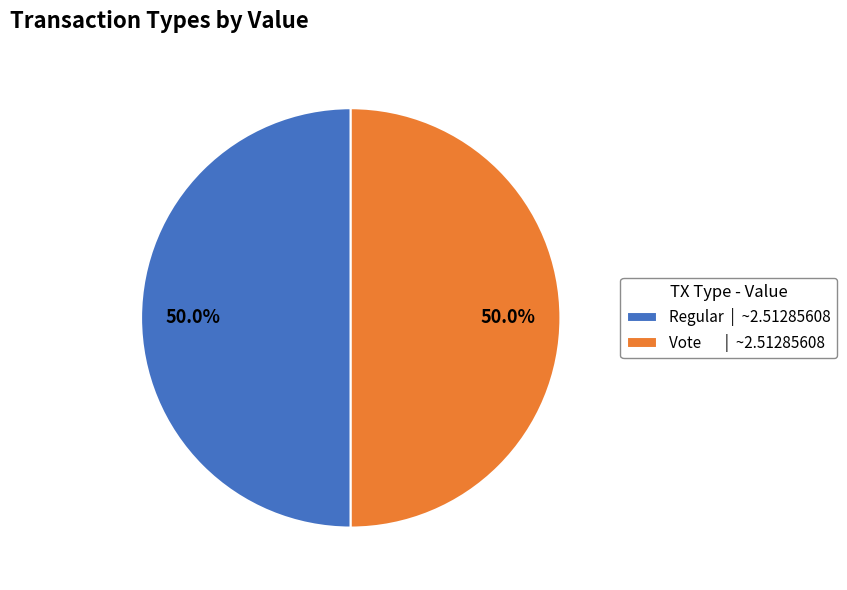

Count the number of slices in the pie.

2